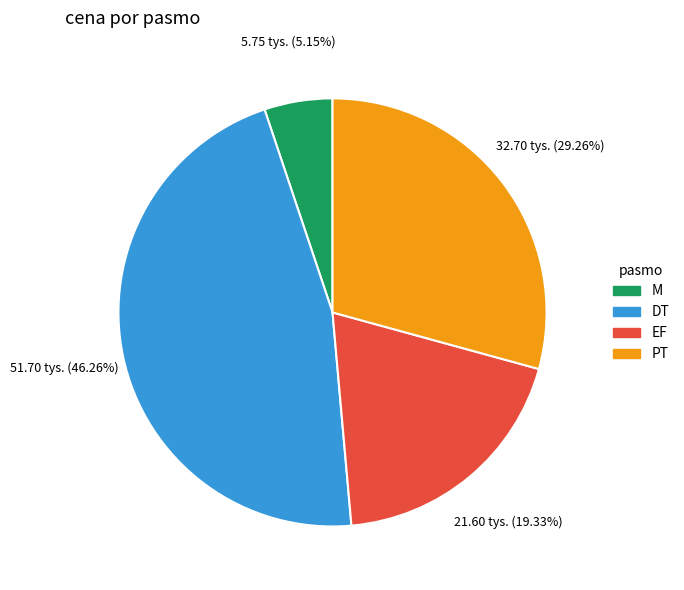

Do PT and EF together represent more than half of the pie?

No